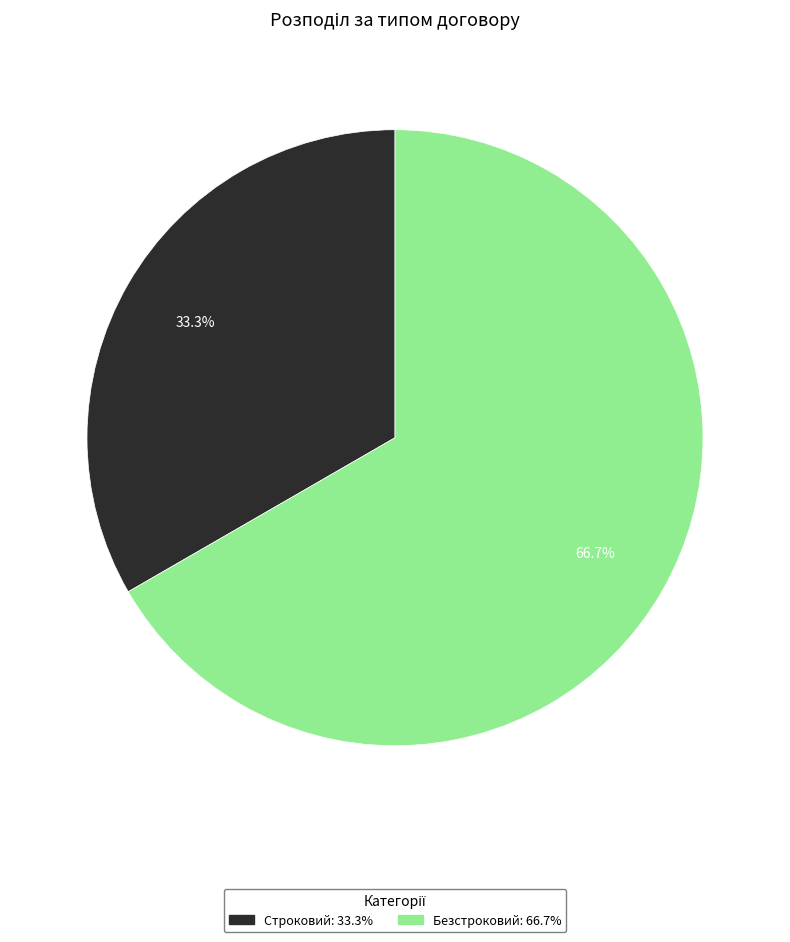

Which slice represents more than half of the pie?

Безстроковий